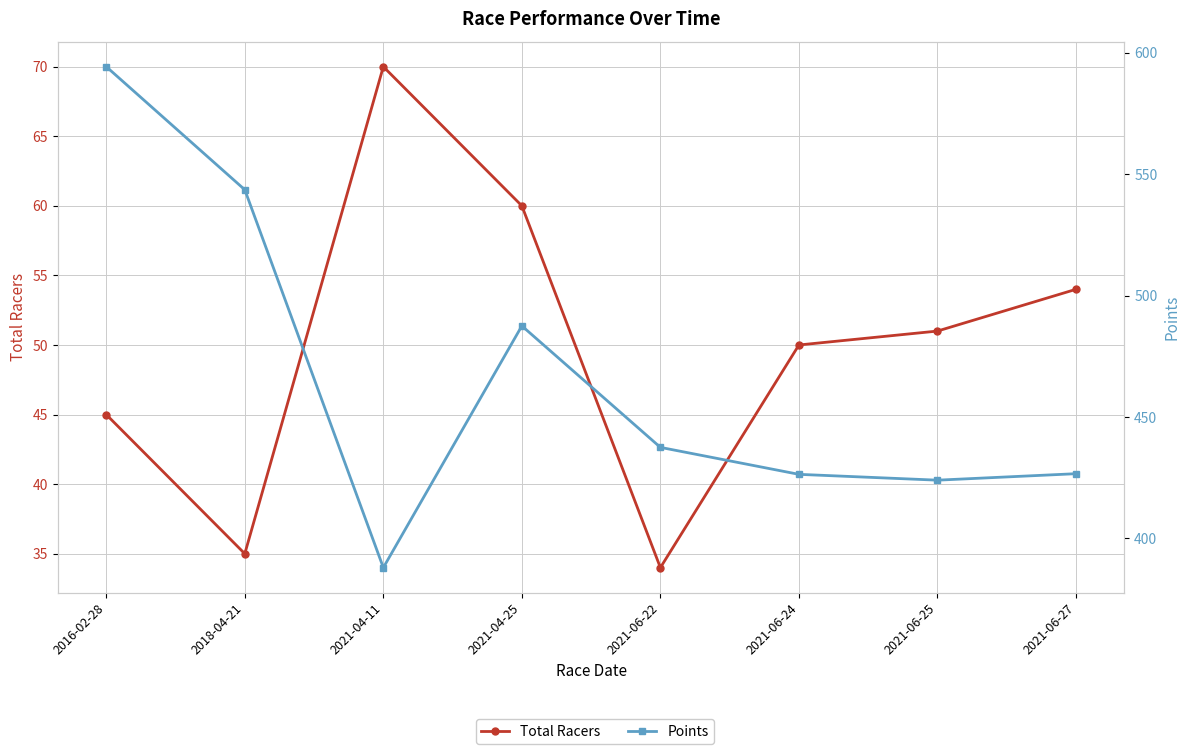

Which category has the lowest value in the Total Racers series?

2021-06-22